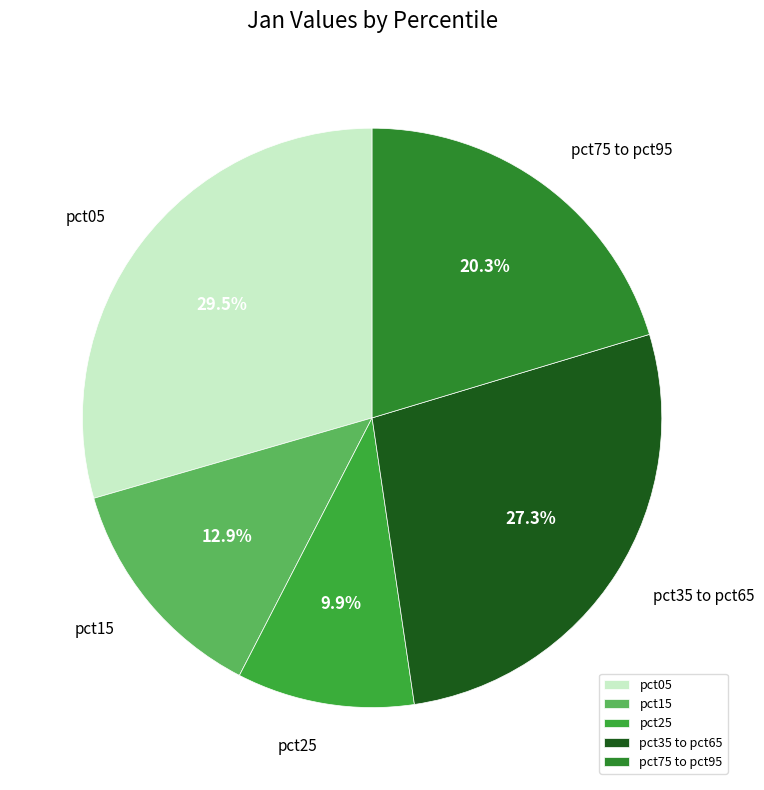

Rank the categories by value from highest to lowest.

pct05, pct35 to pct65, pct75 to pct95, pct15, pct25